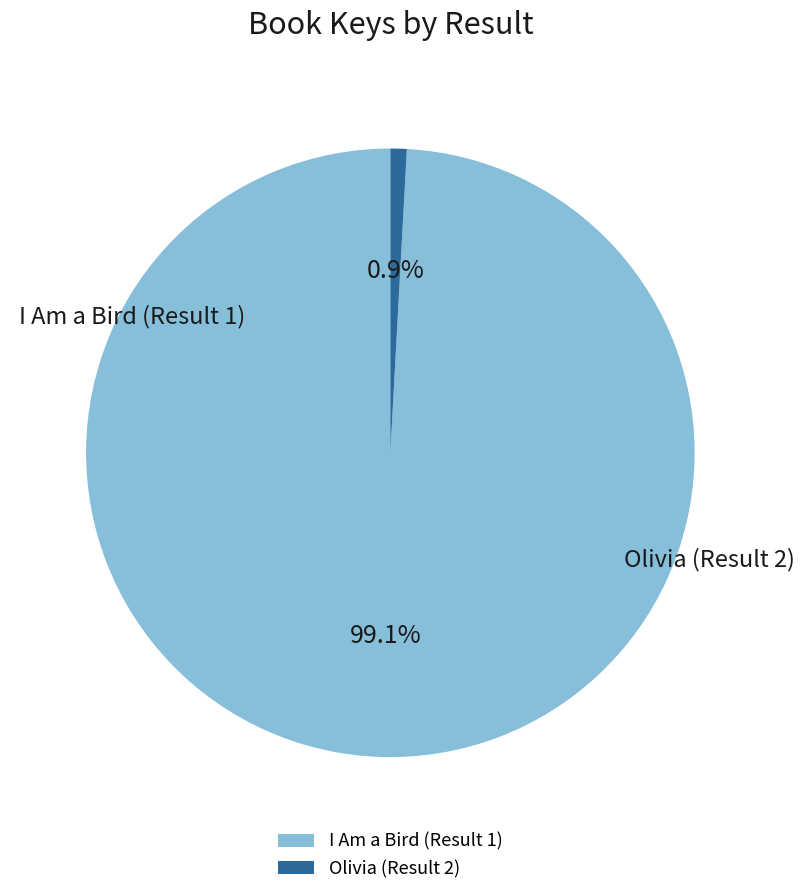

What percentage is the I Am a Bird (Result 1) slice, to the nearest percent?

99%